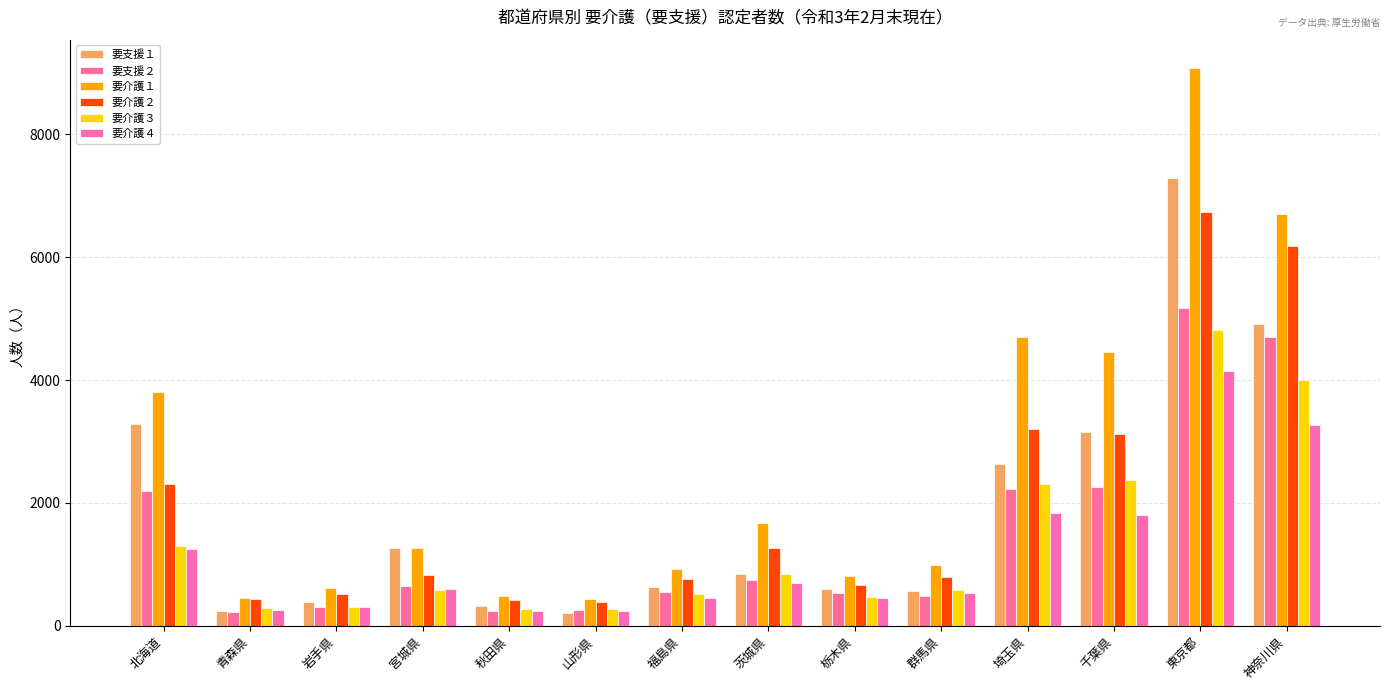

At which category is the sum across all series the highest?

東京都